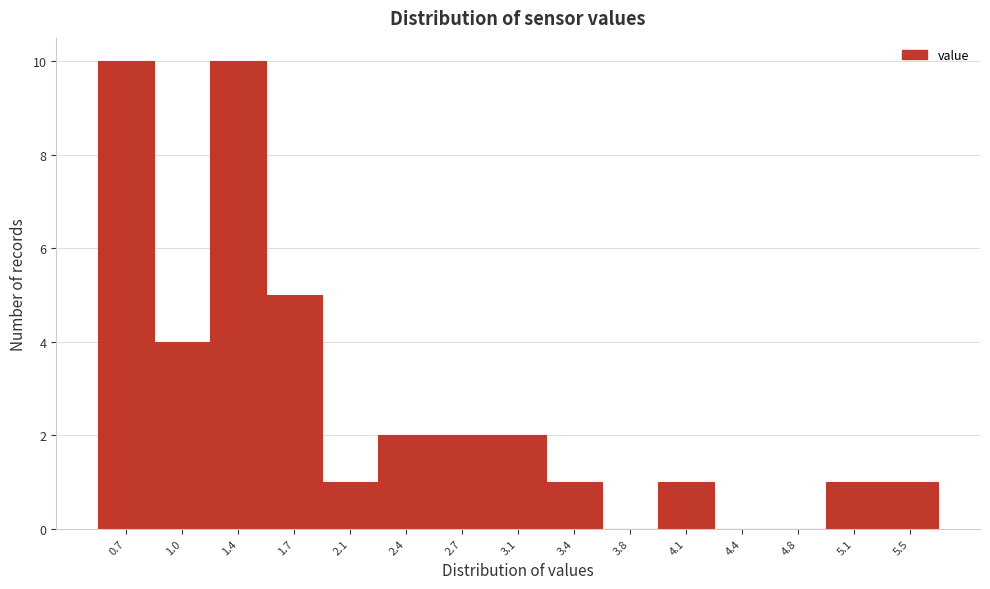

Reading left to right, list all the values displayed in this chart.

0.7=10	1.0=4	1.4=10	1.7=5	2.1=1	2.4=2	2.7=2	3.1=2	3.4=1	3.8=0	4.1=1	4.4=0	4.8=0	5.1=1	5.5=1